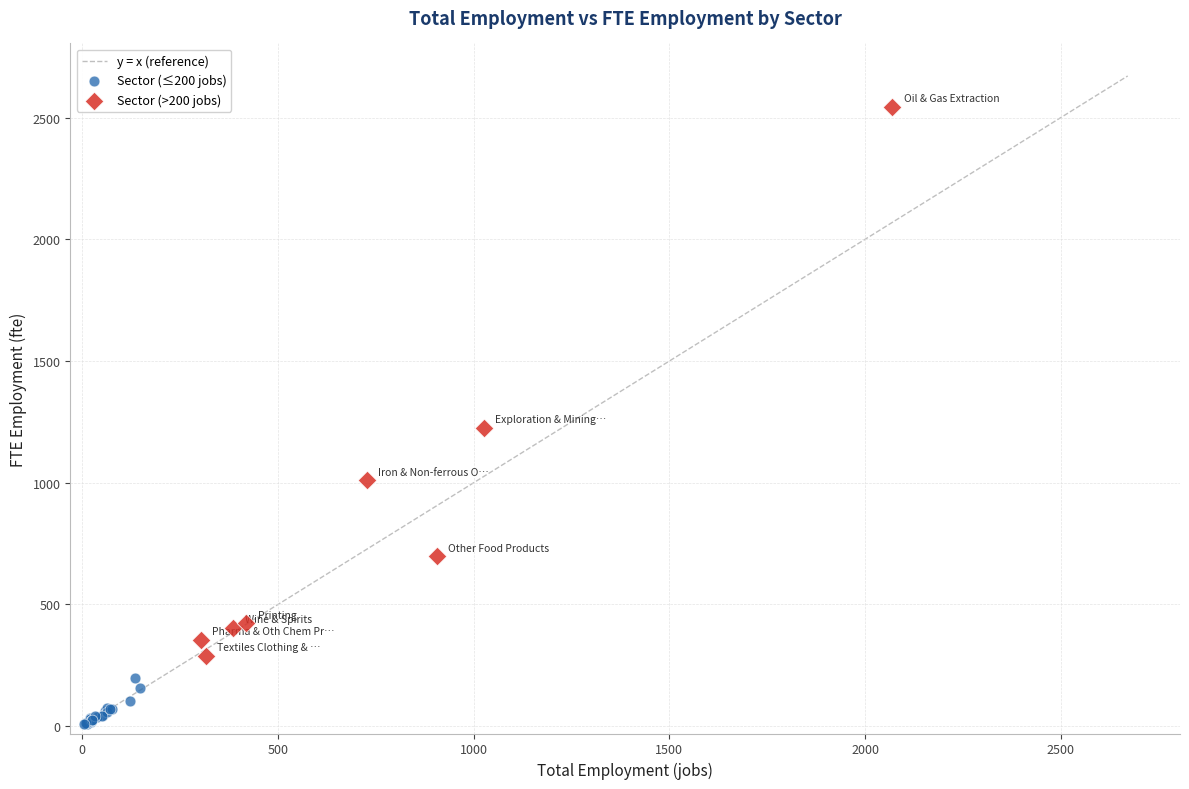

Which series contains the highest Y value?

Sector (>200 jobs)